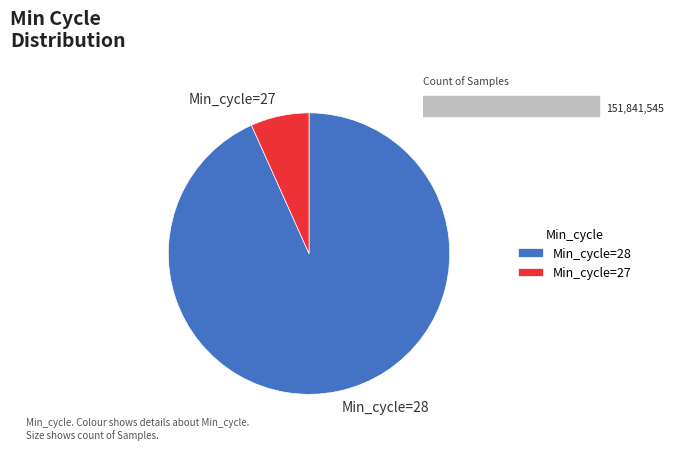

Is it true that Min_cycle=27 is 7% of the pie?

True